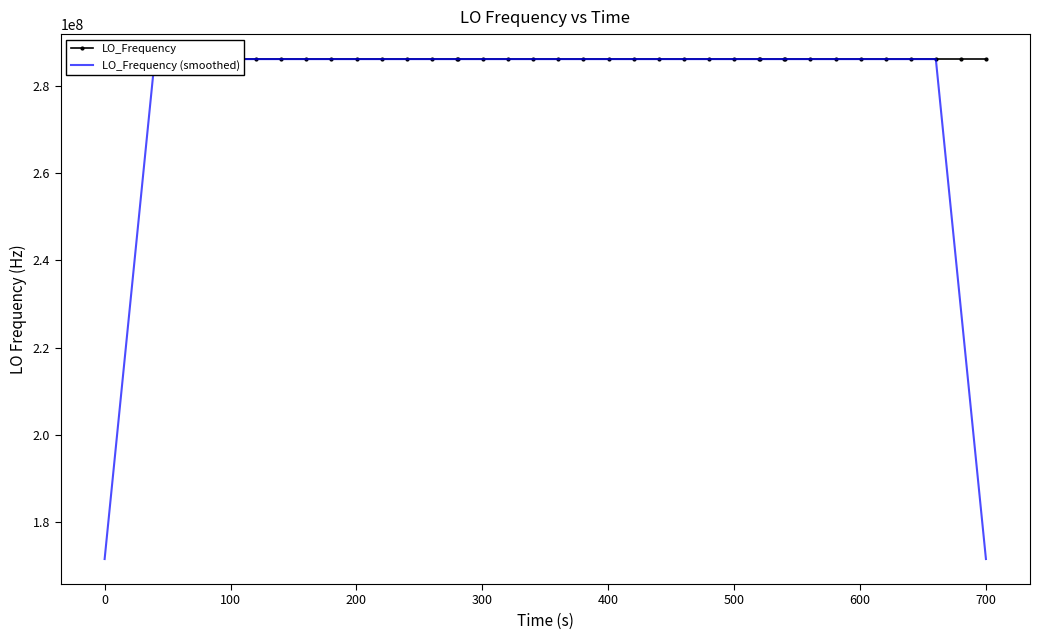

List the series in order of their overall mean, highest first.

LO_Frequency, LO_Frequency (smoothed)